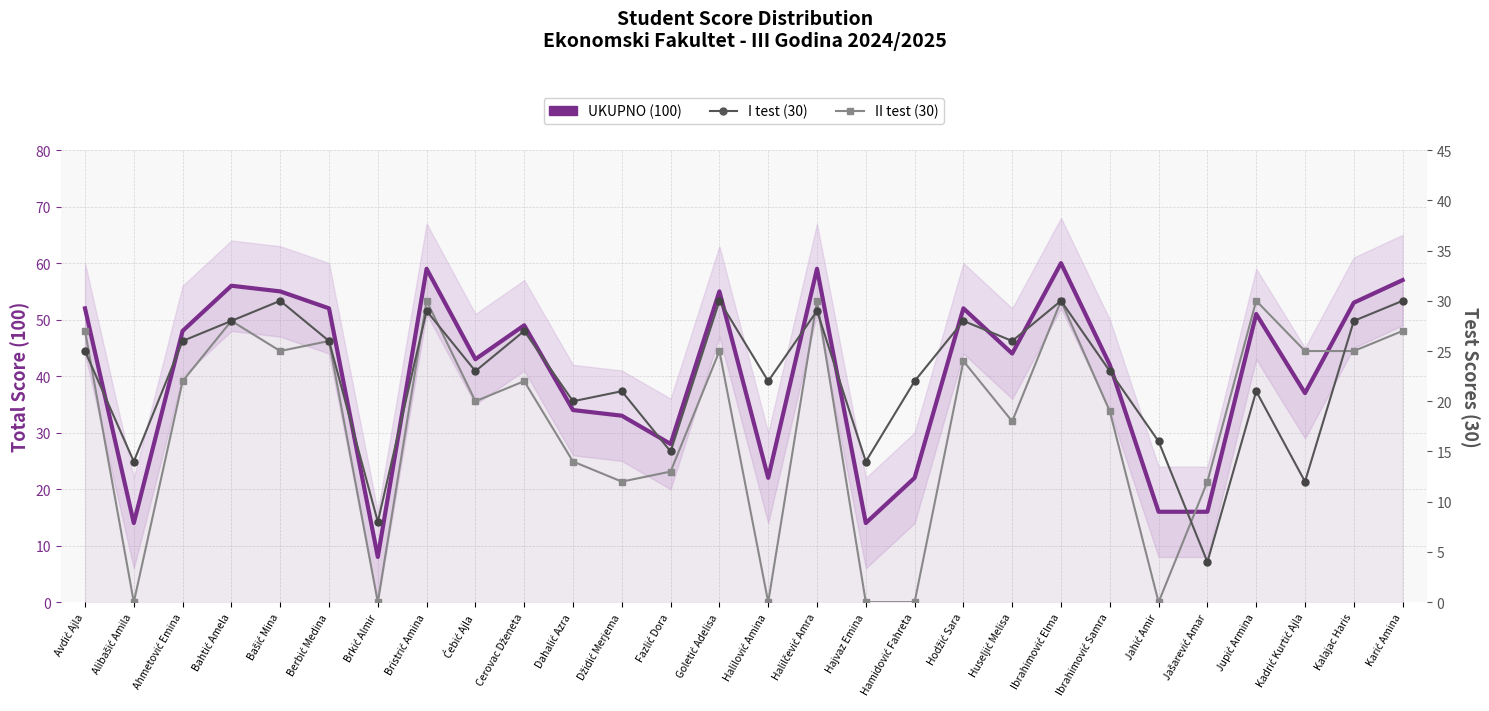

Which series has the widest spread of values?

UKUPNO (100)